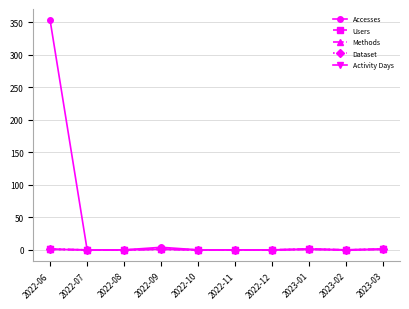

Is this an area chart (filled region under the line)?

No